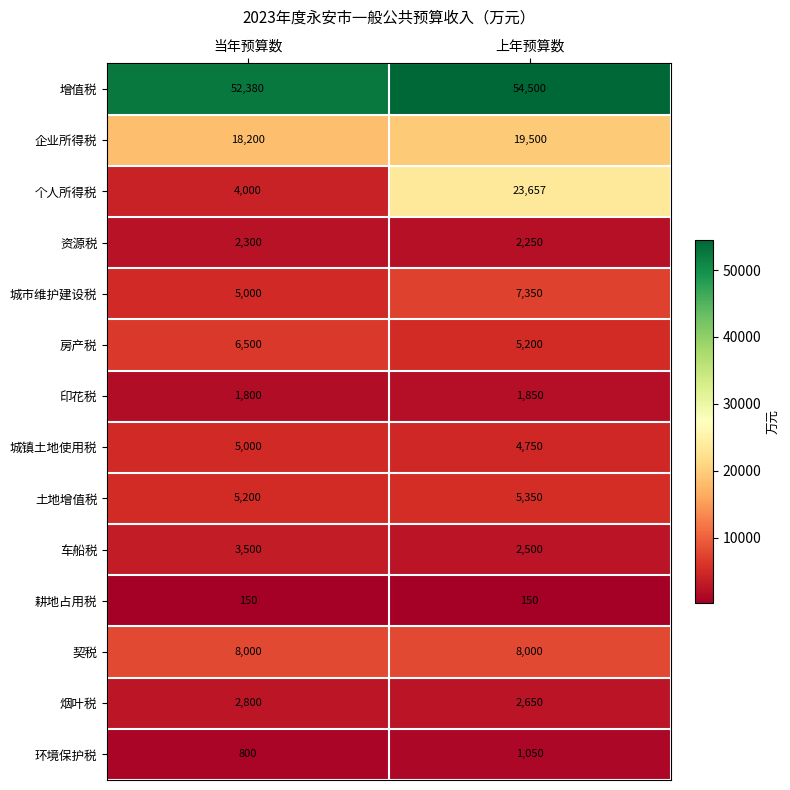

Rank the series at 上年预算数 from highest to lowest value.

增值税, 个人所得税, 企业所得税, 契税, 城市维护建设税, 土地增值税, 房产税, 城镇土地使用税, 烟叶税, 车船税, 资源税, 印花税, 环境保护税, 耕地占用税